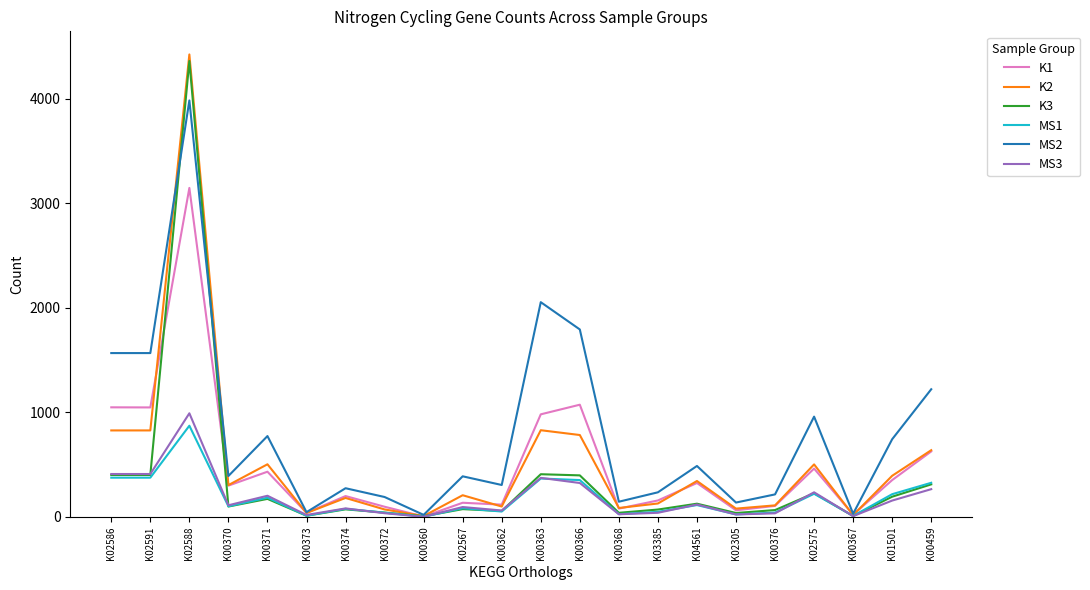

Which series has the widest spread of values?

K2